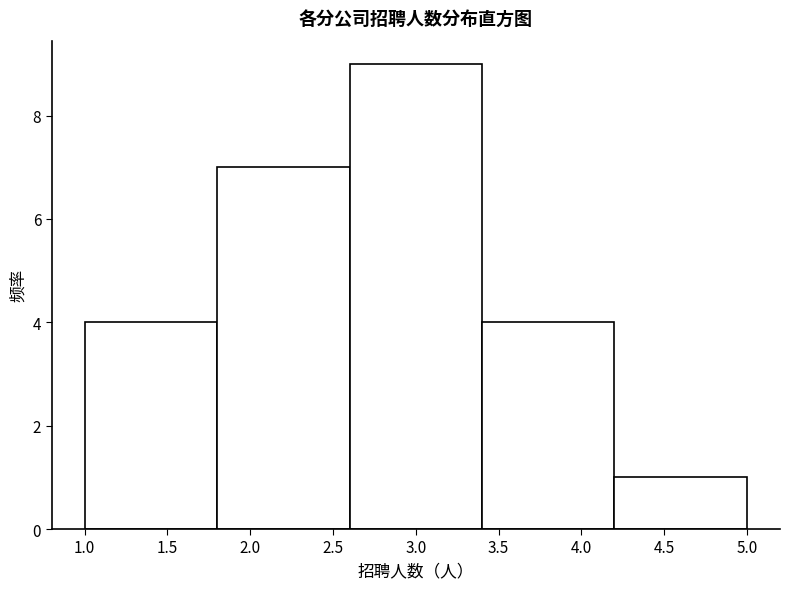

Reading left to right, transcribe this chart: for each bar, give the range it covers on the x-axis and its height. The values are not printed on the chart, so give them approximately, as read against the axis.

1.0 to 1.8: 4
1.8 to 2.6: 7
2.6 to 3.4: 9
3.4 to 4.2: 4
4.2 to 5.0: 1